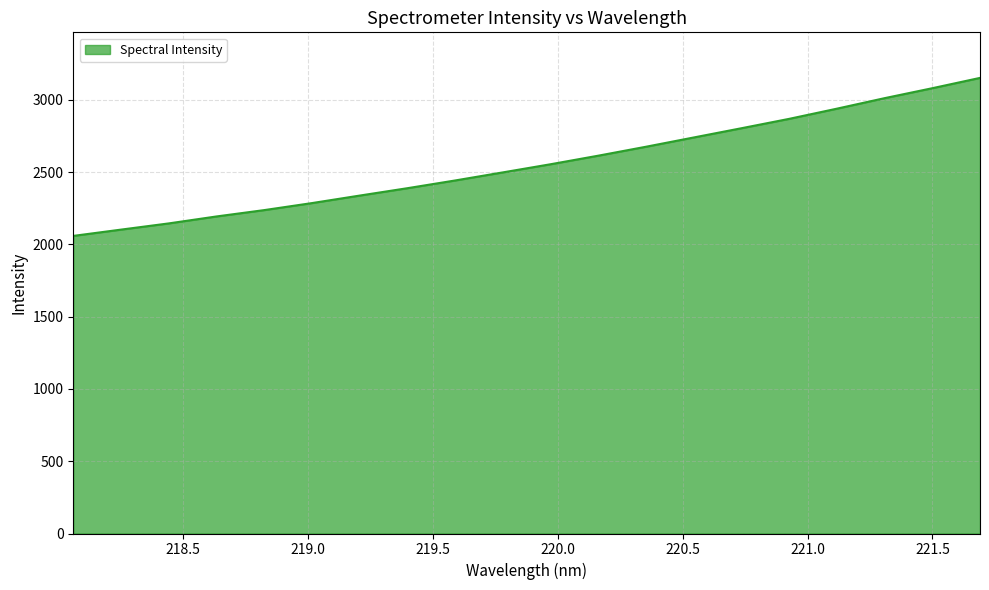

What is the smallest value displayed?

2059.0